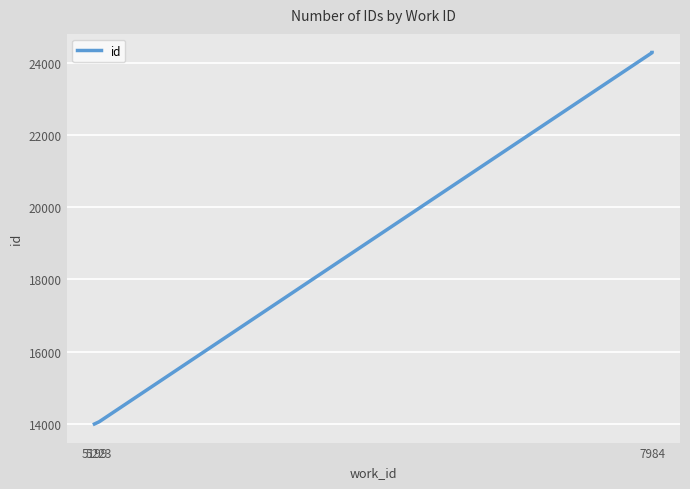

At which label is the value closest to 19144?

5223